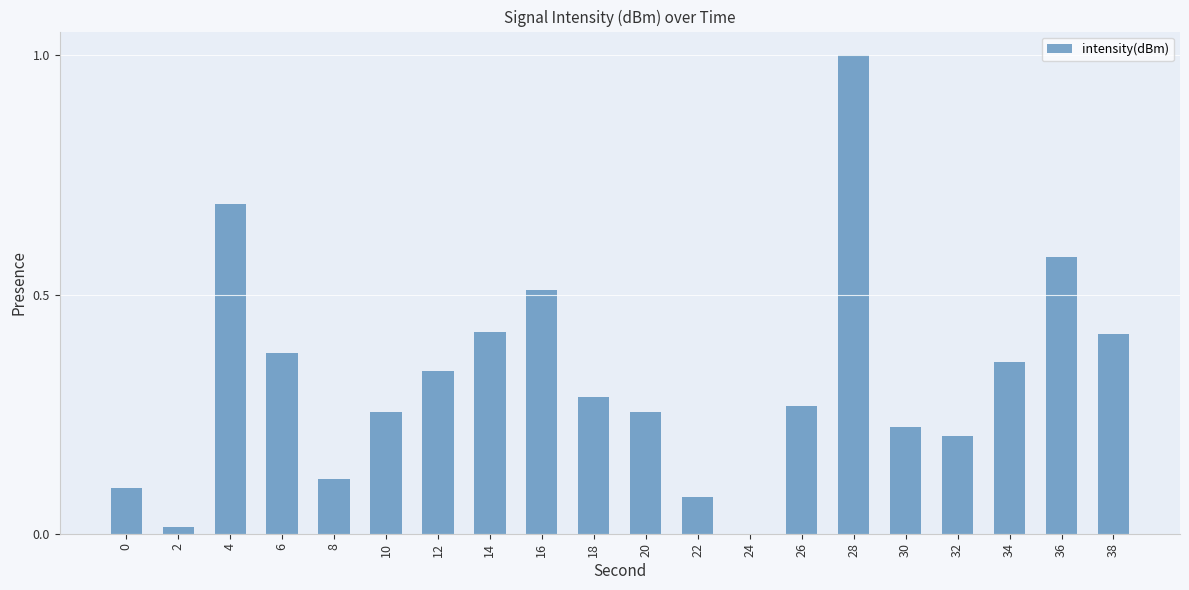

Is it true that the value at 4 is 1.2?

False